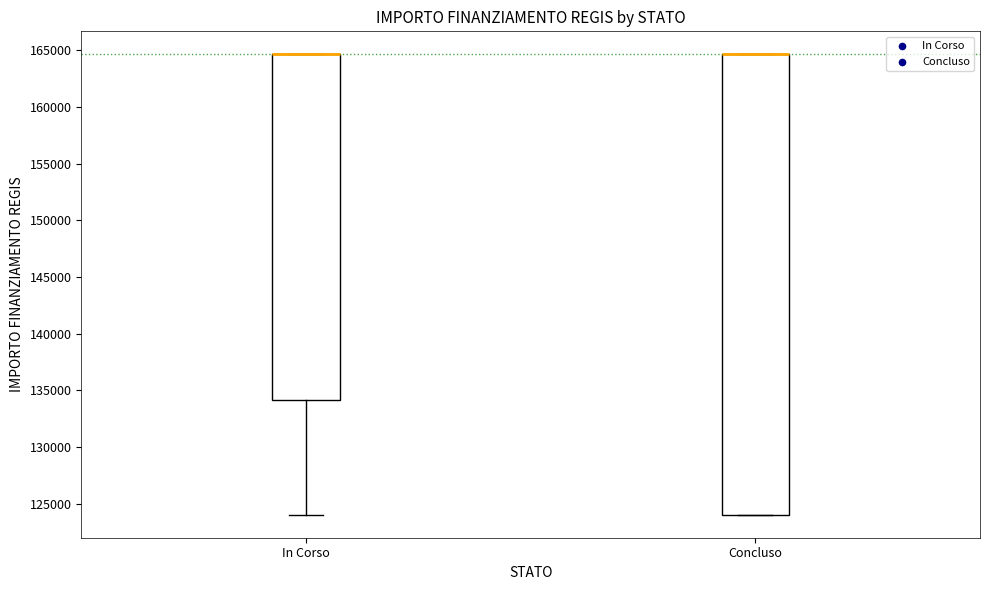

Which box is the tallest, from its lower edge to its upper edge?

Concluso